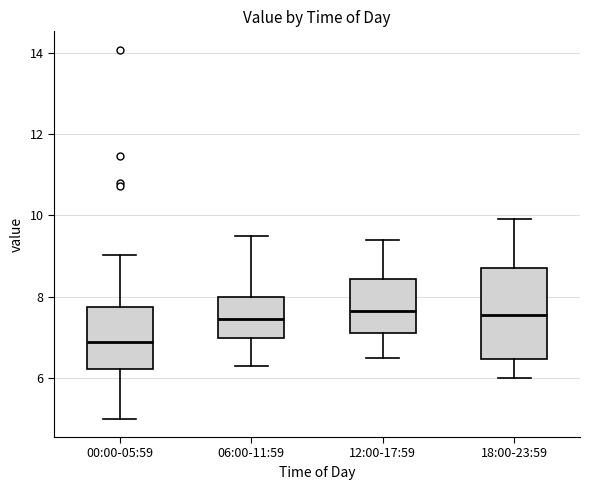

Reading left to right, read every box against the y-axis: the position of its median line, the range the box covers, and the ends of its whiskers. The values are not printed on the chart, so give them approximately, as read against the axis.

00:00-05:59: median 6.8, box 6.2 to 7.8, whiskers 5.0 to 9.0
06:00-11:59: median 7.4, box 7.0 to 8.0, whiskers 6.4 to 9.6
12:00-17:59: median 7.6, box 7.2 to 8.4, whiskers 6.6 to 9.4
18:00-23:59: median 7.6, box 6.4 to 8.8, whiskers 6.0 to 10.0